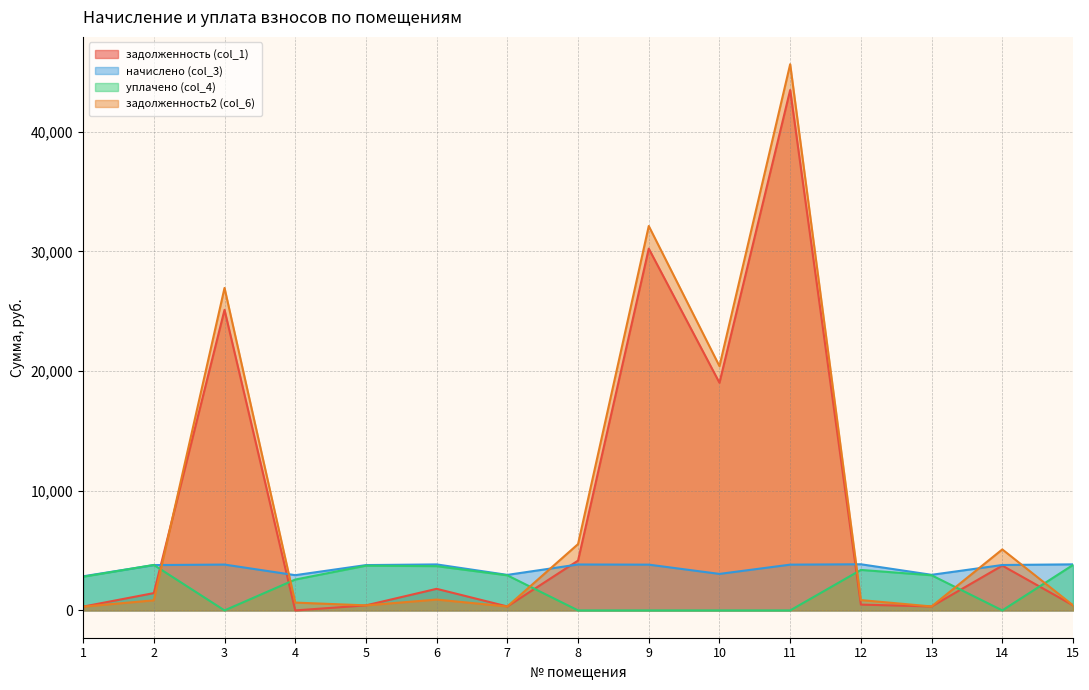

What are all the series names shown in the legend?

задолженность (col_1), начислено (col_3), уплачено (col_4), задолженность2 (col_6)